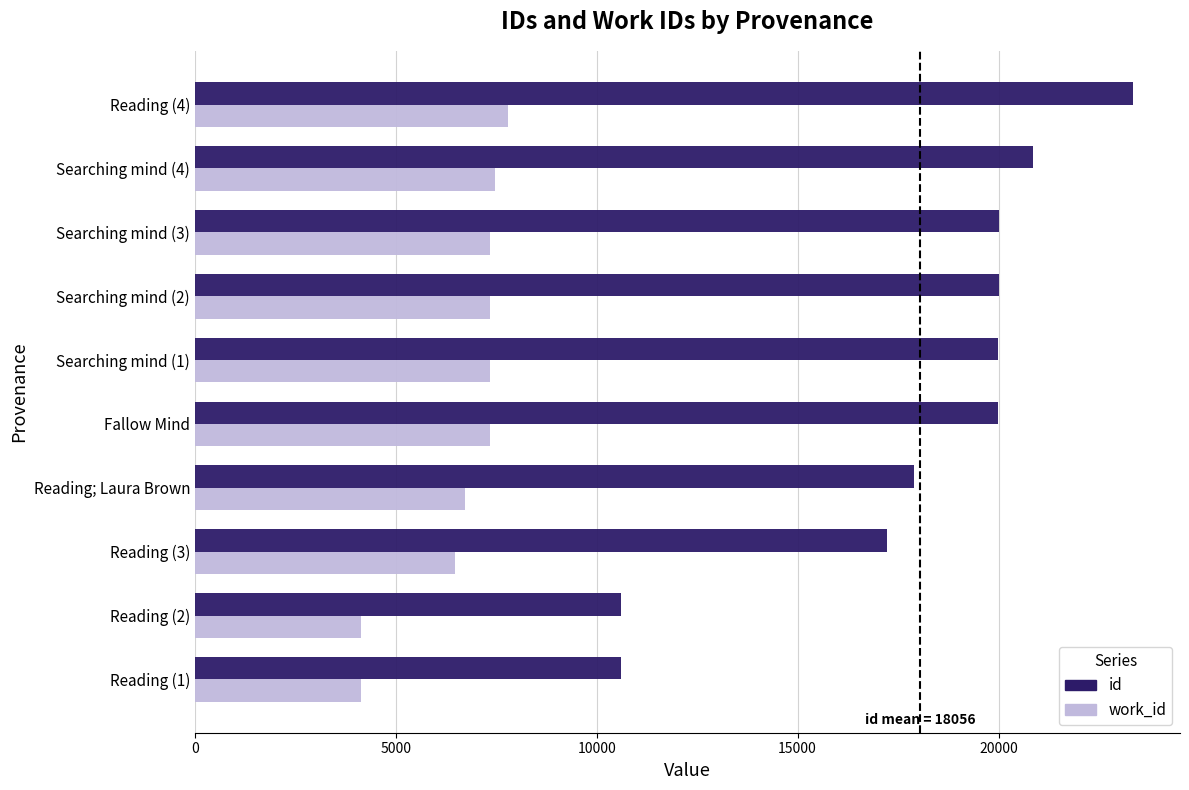

What is the average value of the id series?

18056